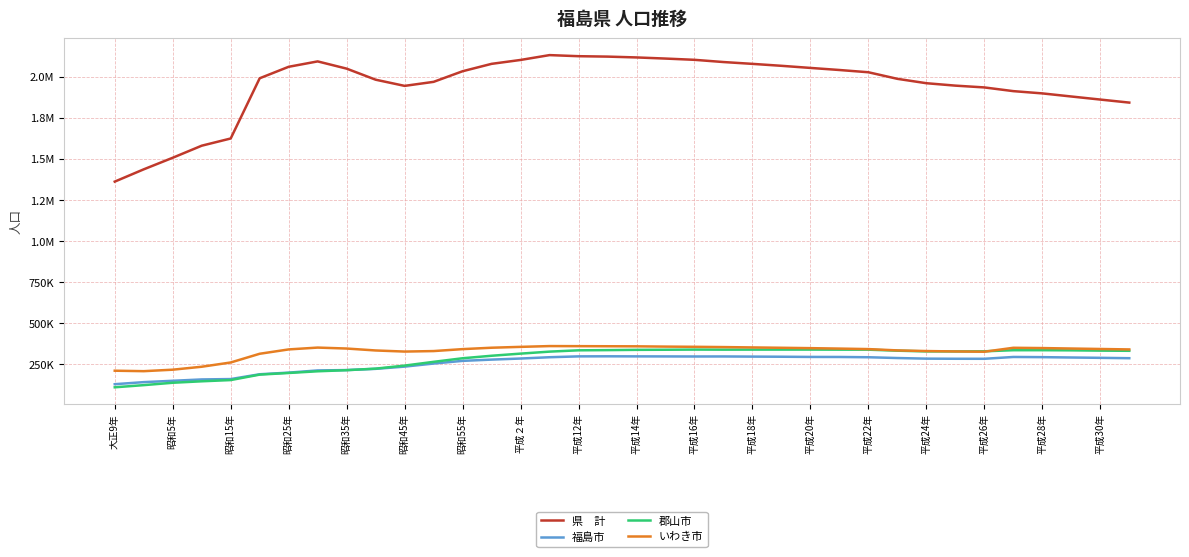

Is this an area chart (filled region under the line)?

No